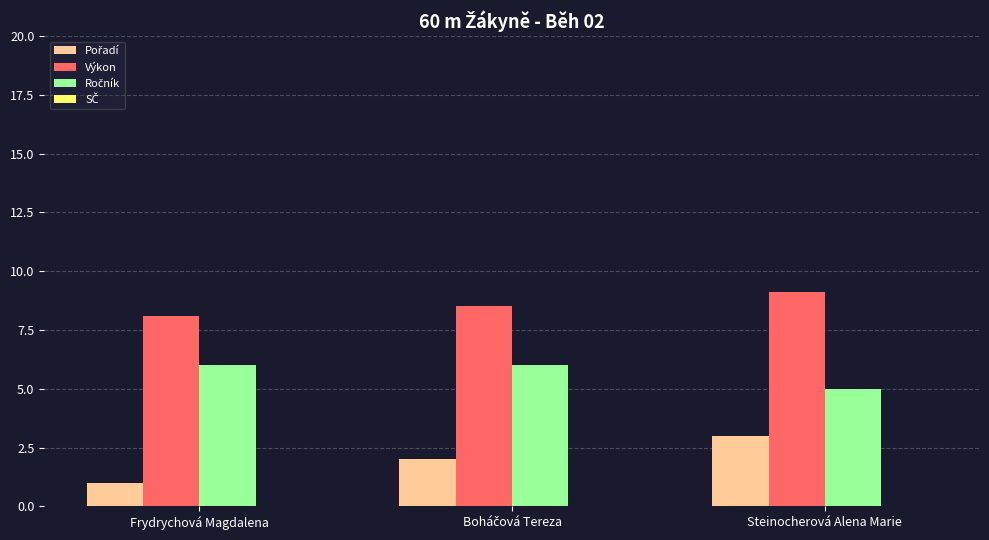

How many bars are there in each group?

3